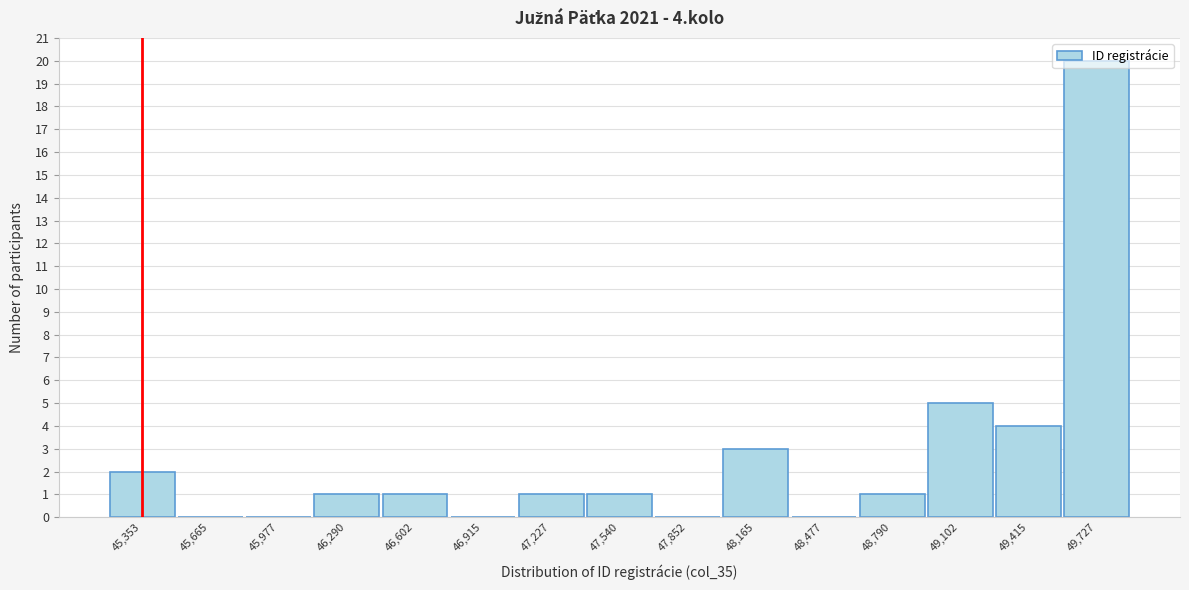

Is it true that the value at 45,665 is 0?

True